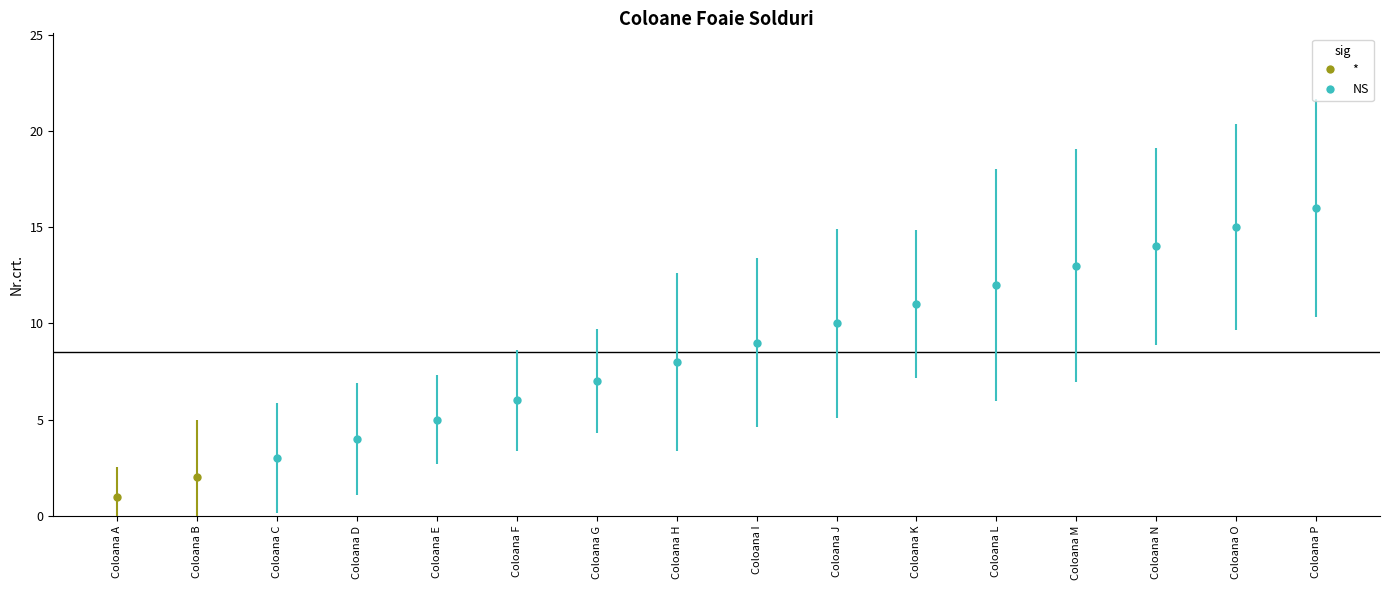

How many data points are less than 9?

8